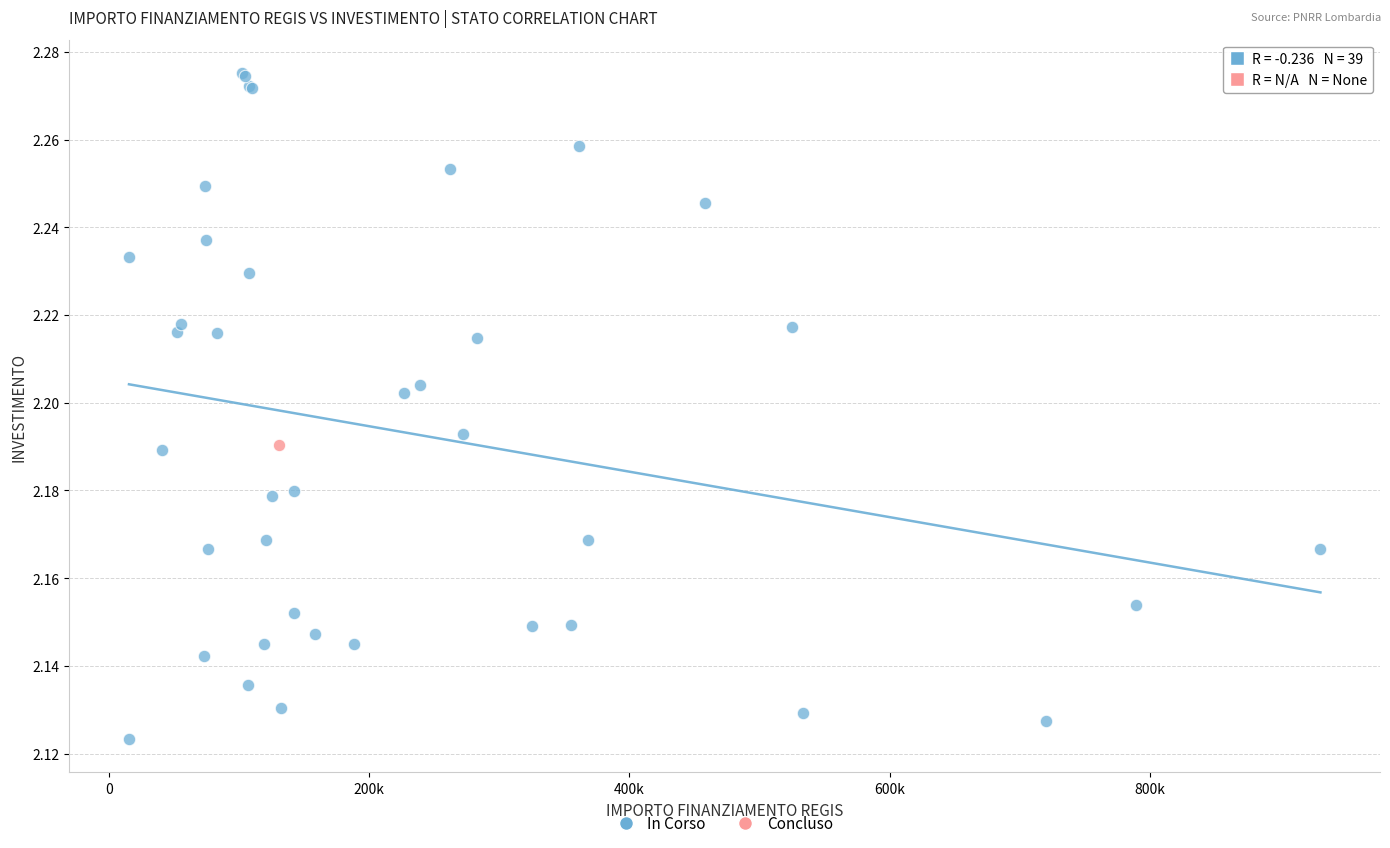

What are all the series names shown in the legend?

In Corso, Concluso